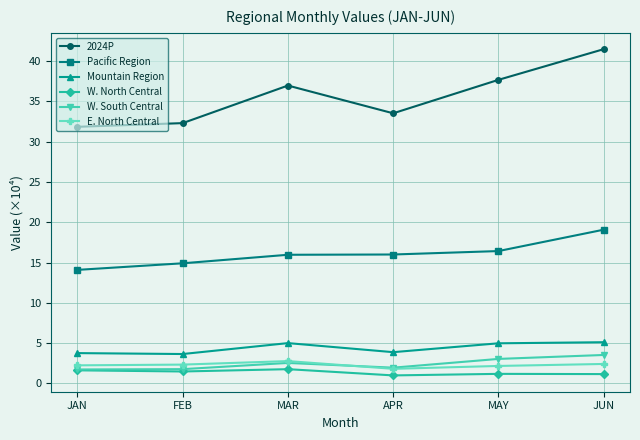

At which category does the chart reach its peak across all series?

JUN